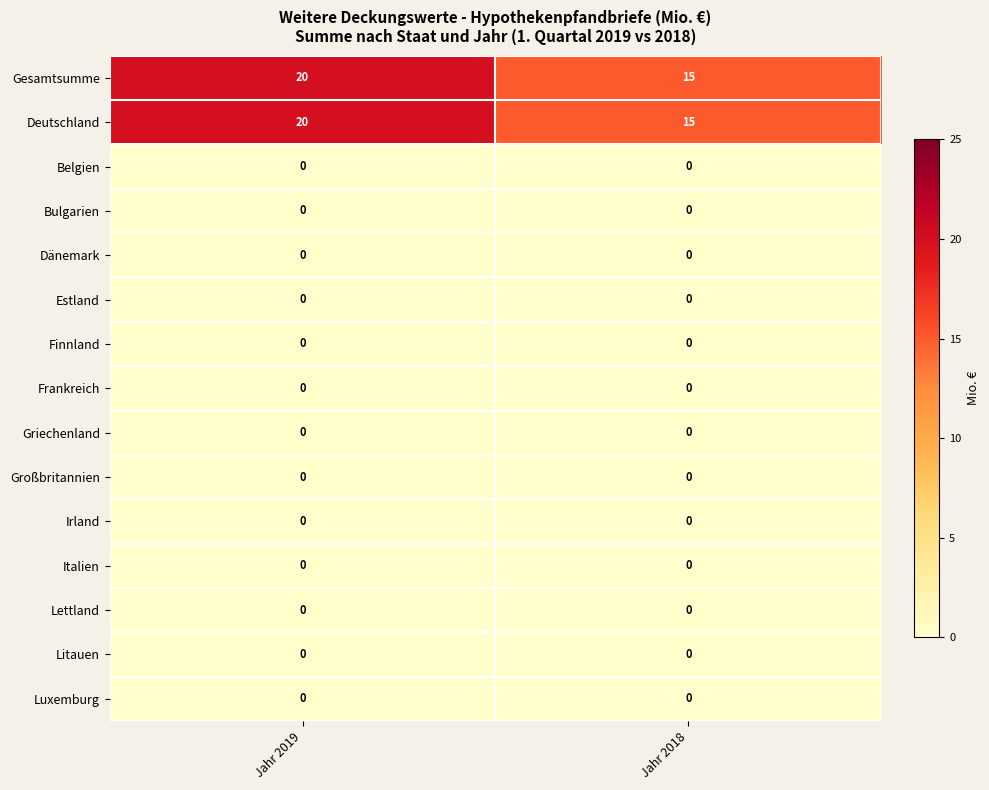

Reading left to right, list all the values displayed in this chart.

Gesamtsumme: 20	15
Deutschland: 20	15
Belgien: 0	0
Bulgarien: 0	0
Dänemark: 0	0
Estland: 0	0
Finnland: 0	0
Frankreich: 0	0
Griechenland: 0	0
Großbritannien: 0	0
Irland: 0	0
Italien: 0	0
Lettland: 0	0
Litauen: 0	0
Luxemburg: 0	0